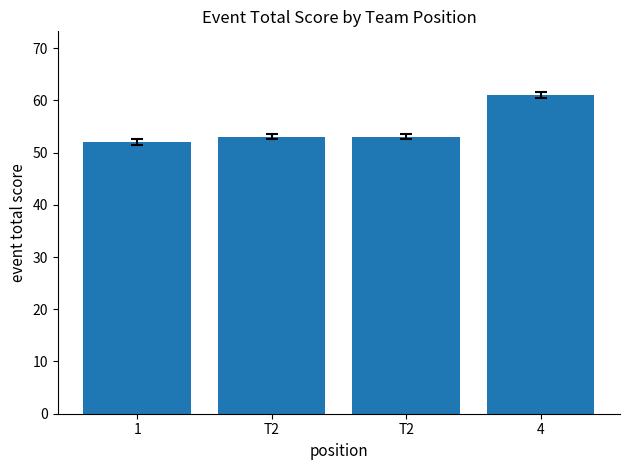

Does the chart contain any negative values?

No